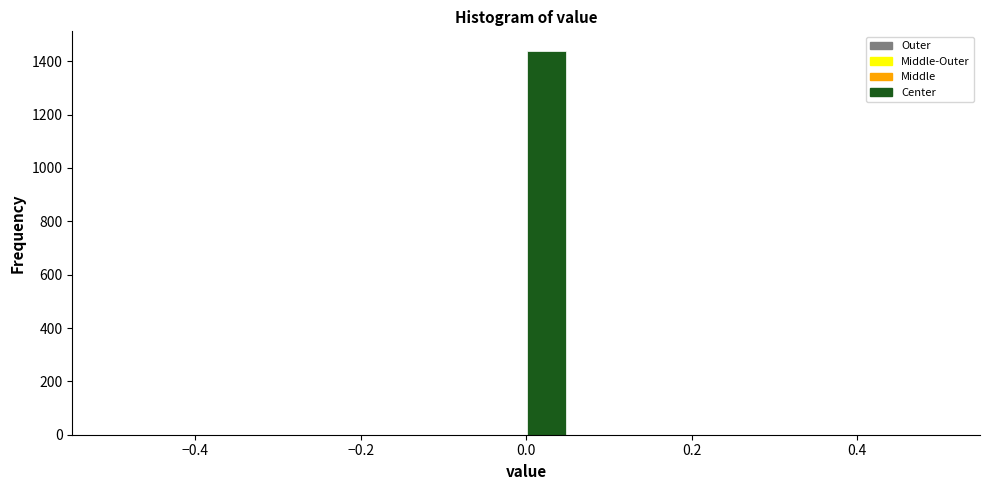

Around what value on the x-axis is the tallest bar? Give the approximate position of its centre, as read against the axis.

0.02